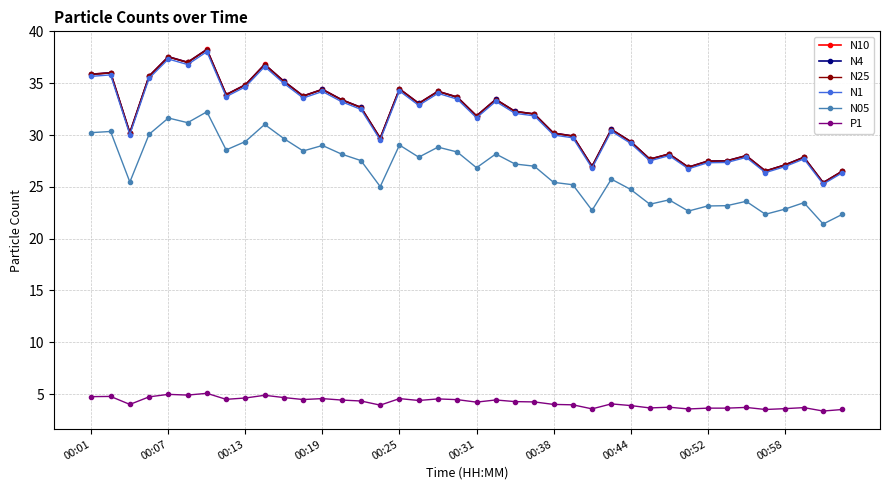

True or false: N4 has more than 2 points higher than both neighbors.

True